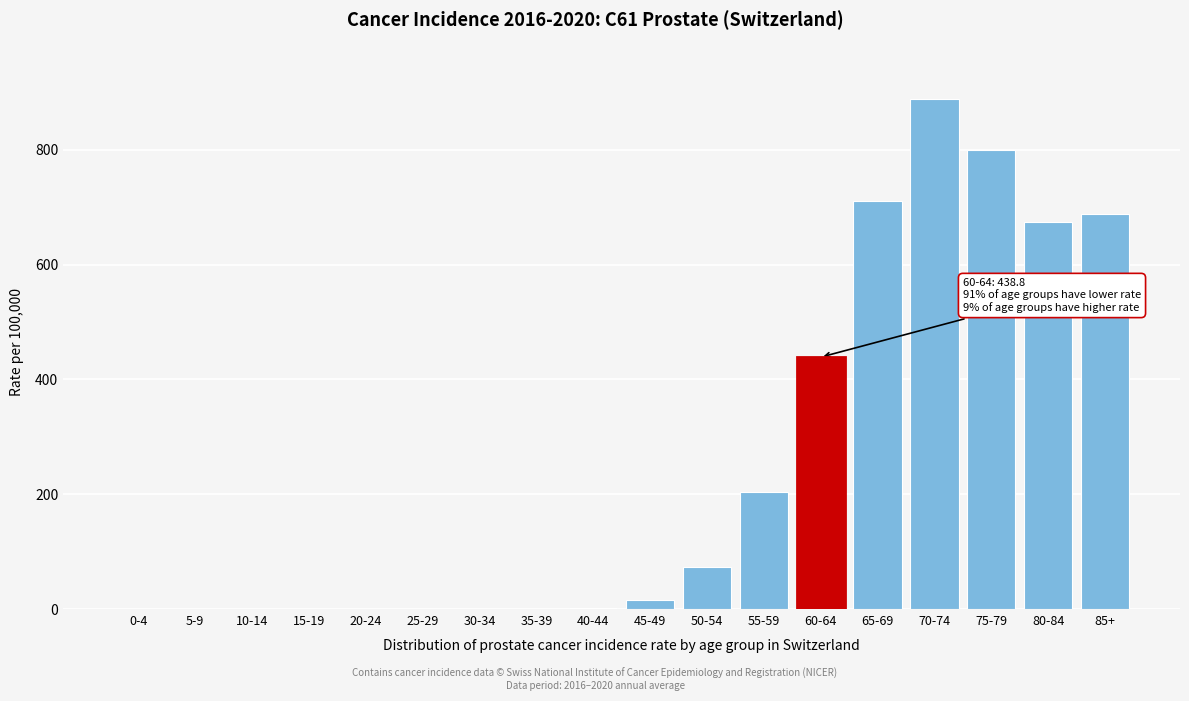

Which category has the highest value across all series?

70-74